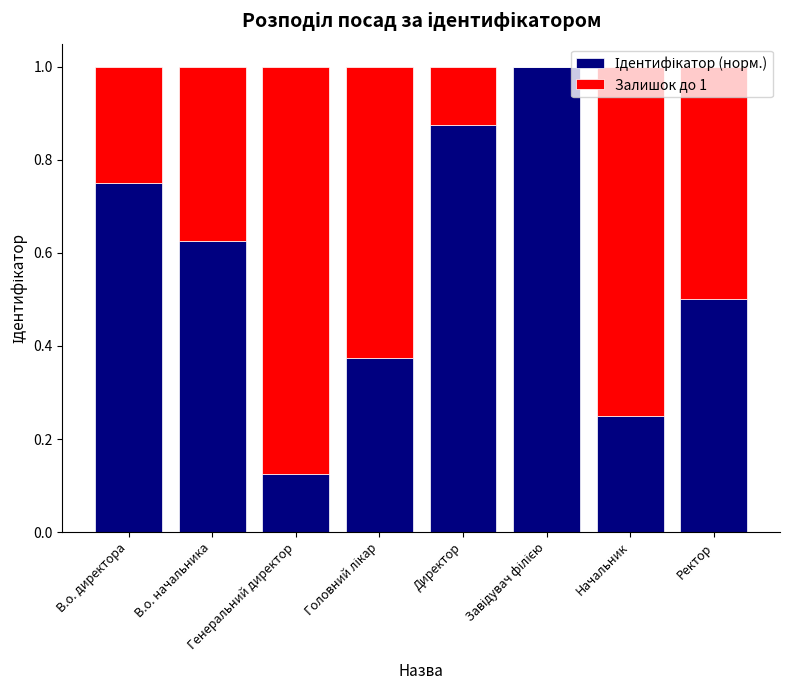

Are the bars grouped side by side (vs. stacked)?

No